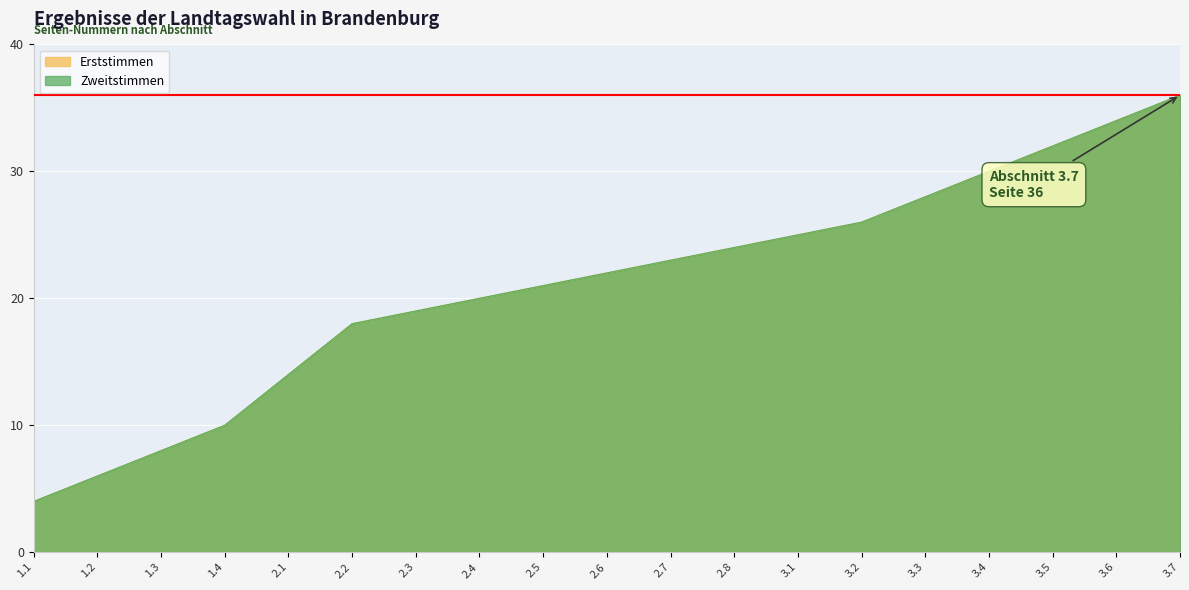

Which category has the highest value in the Zweitstimmen series?

3.7